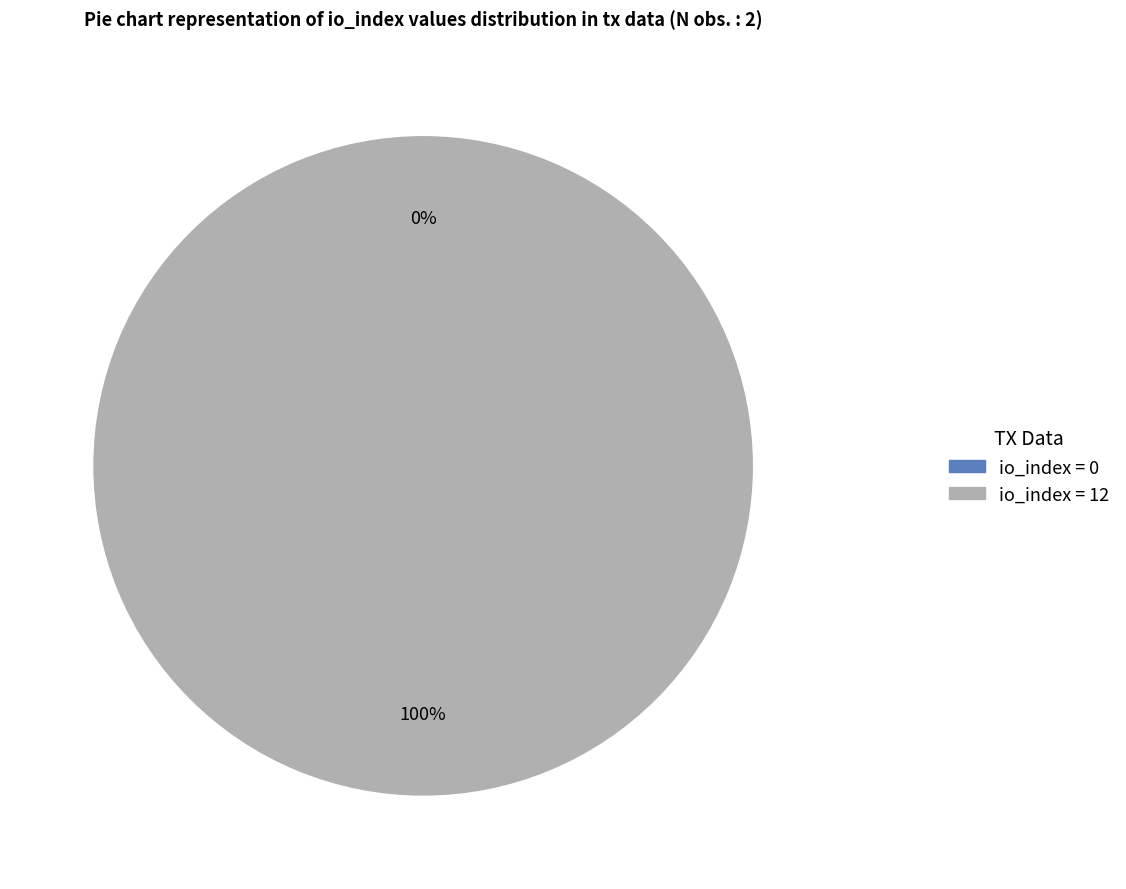

Between tx index 12 and tx index 0, which is larger?

tx index 12